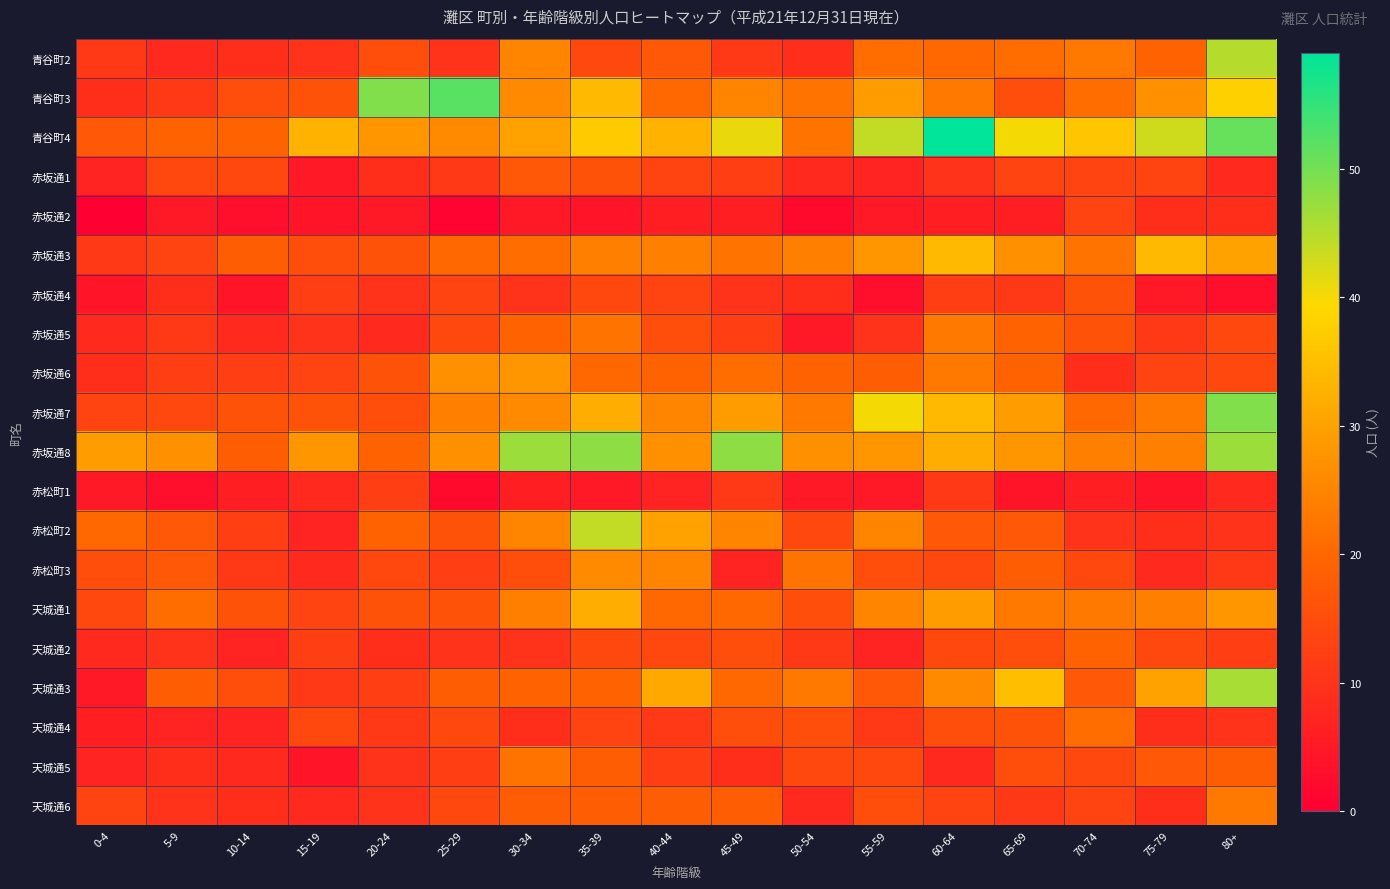

What is the total value across all series at 60-64?

423